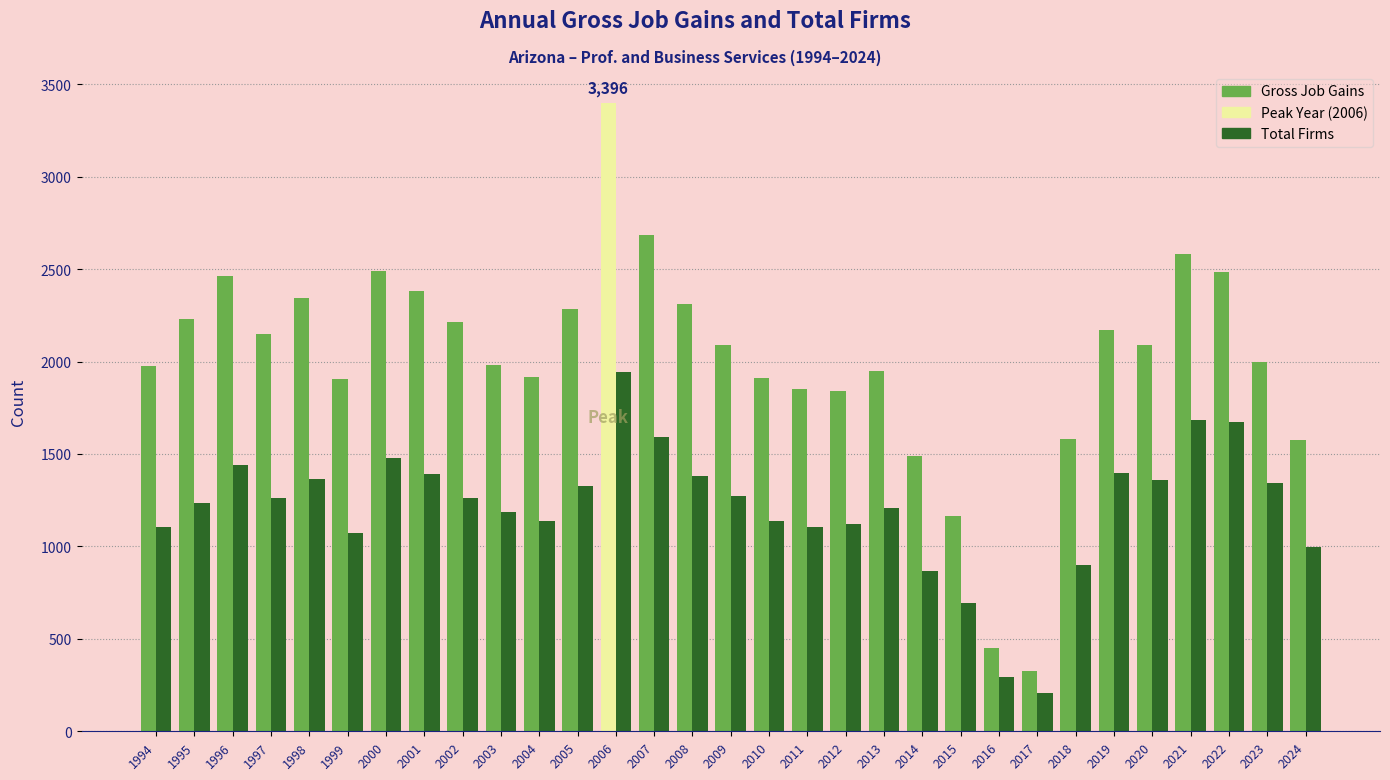

Which series changed the most between 2001 and 2011?

Gross Job Gains